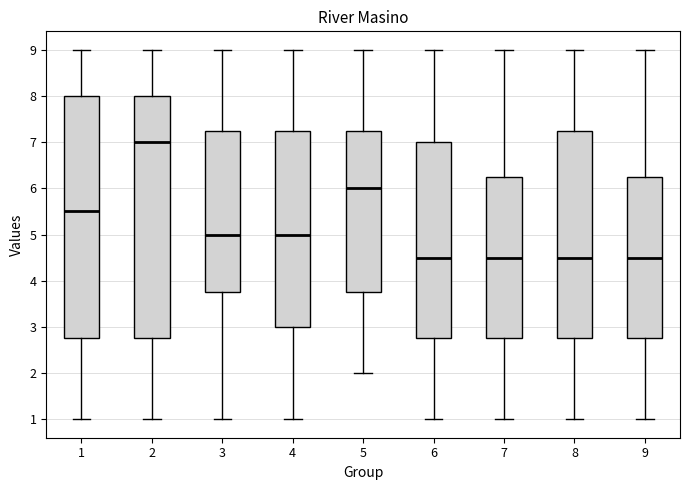

Where does the upper whisker of the box at x = 6 end on the y-axis? The values are not printed on the chart, so give them approximately, as read against the axis.

9.0